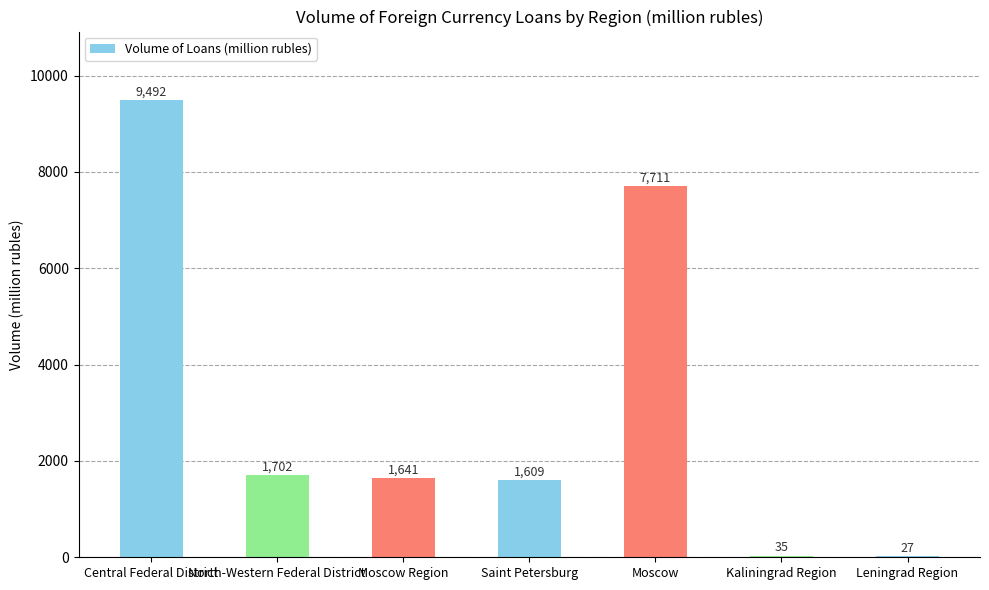

The chart shows a value of 35 at Kaliningrad Region. True or false?

True